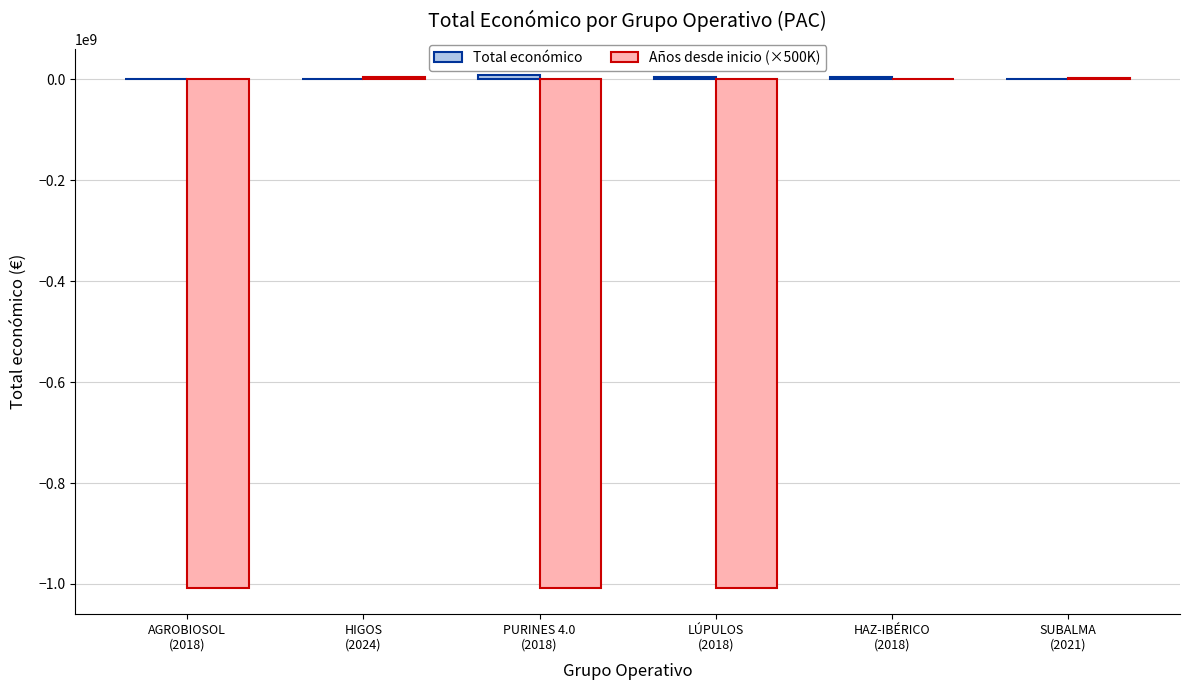

What is the sum of all Años desde inicio (×500K) values?

-3019500000